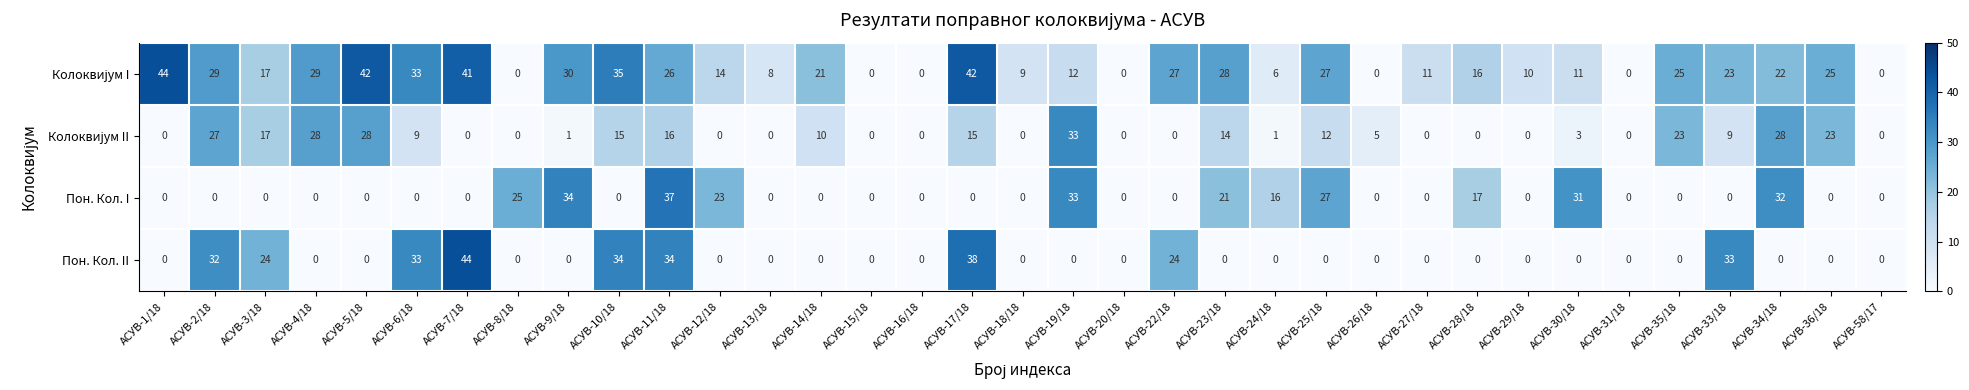

At which category is the sum across all series the highest?

АСУВ-11/18